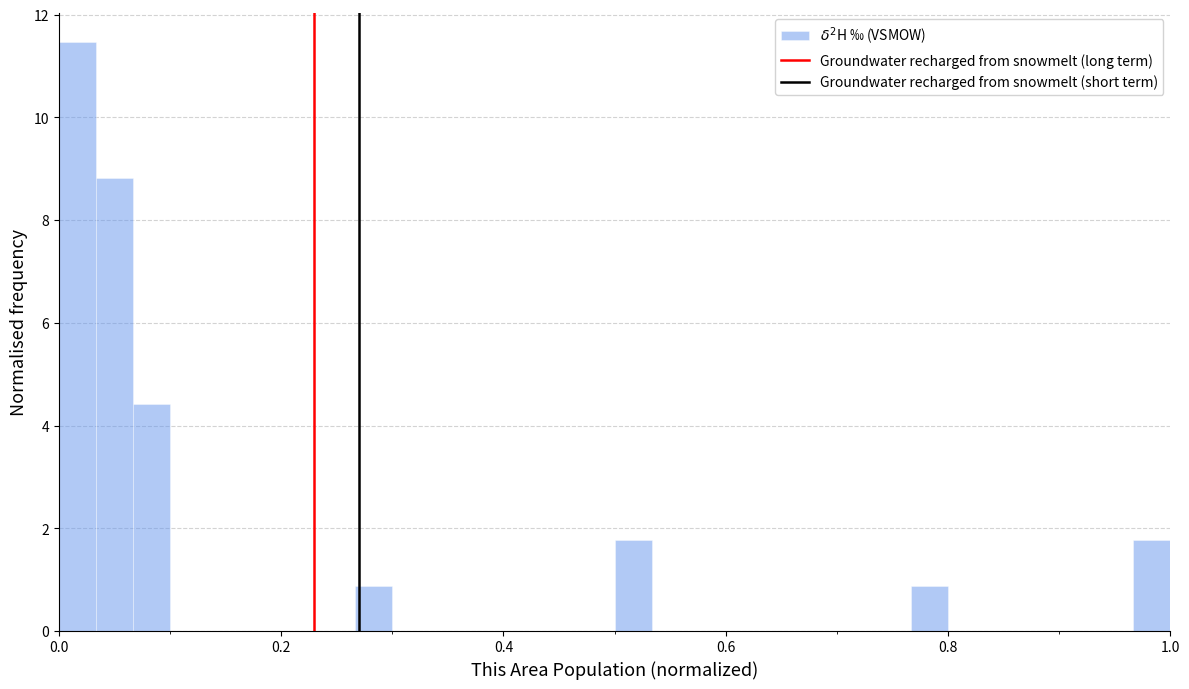

Around what value on the x-axis is the tallest bar? Give the approximate position of its centre, as read against the axis.

0.02